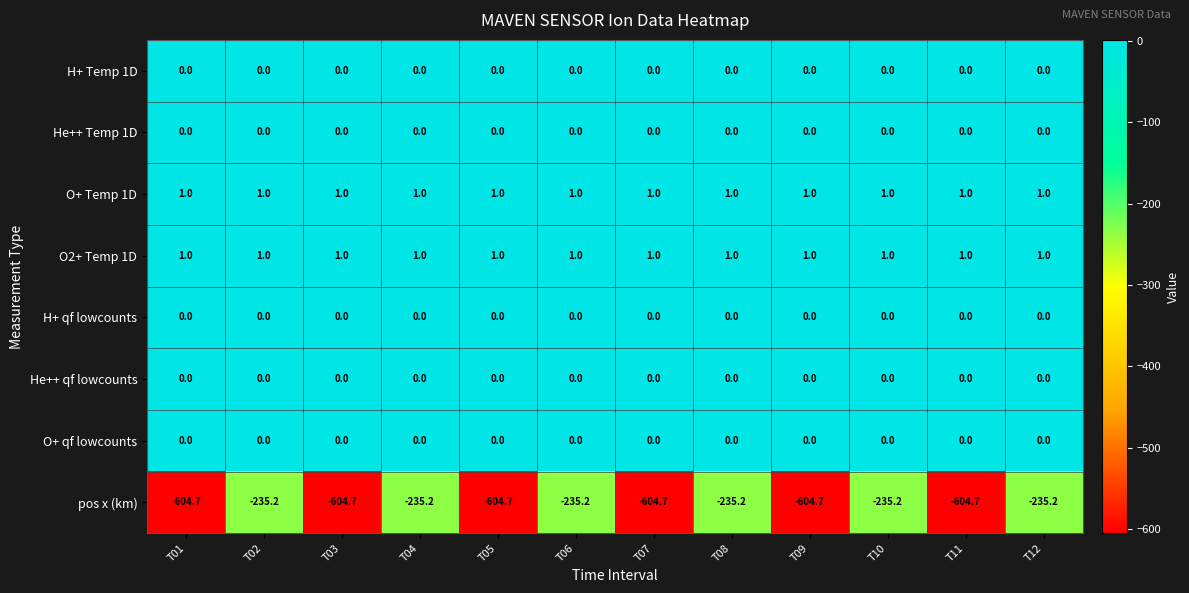

The value of O+ Temp 1D at T11 is 1.0. True or false?

True